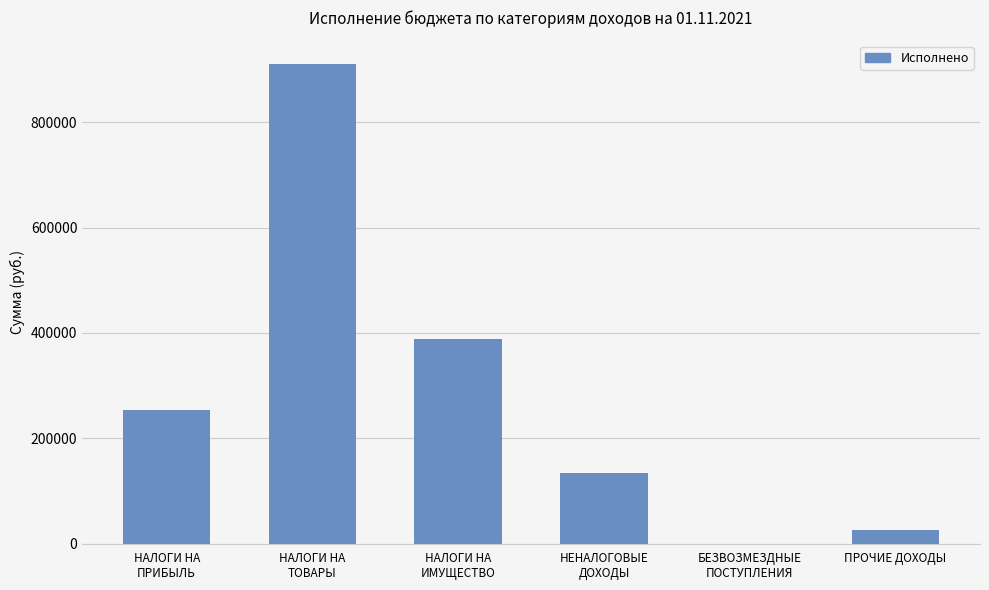

Does the chart contain stacked bars?

No